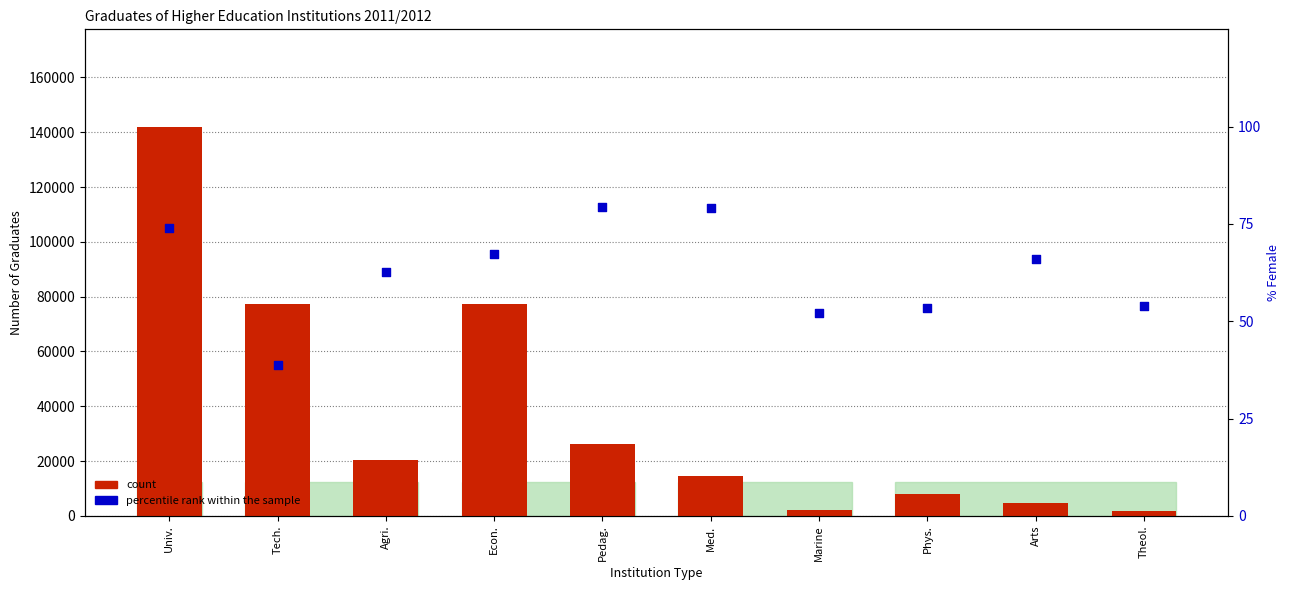

Which series has the largest total across all categories?

count